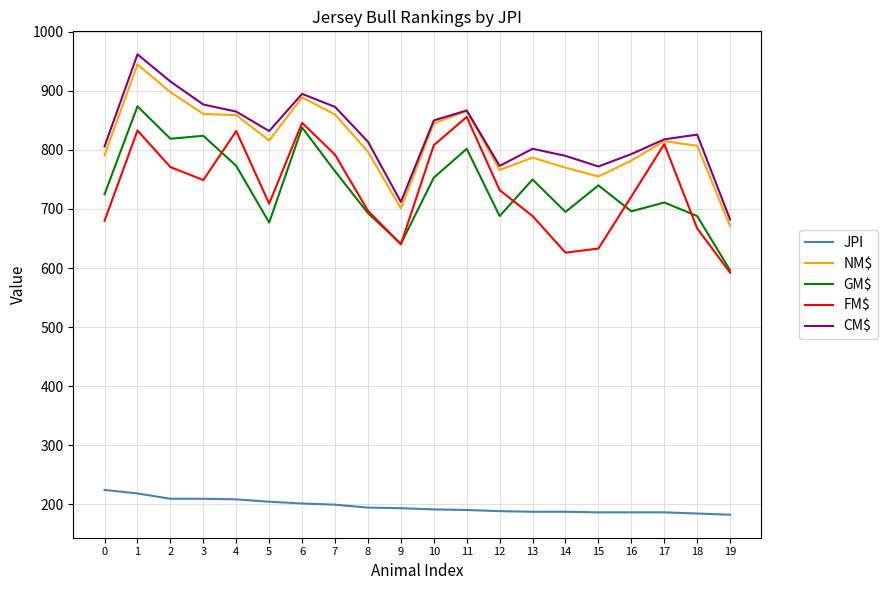

What is the difference between the highest and lowest values at 5?

628